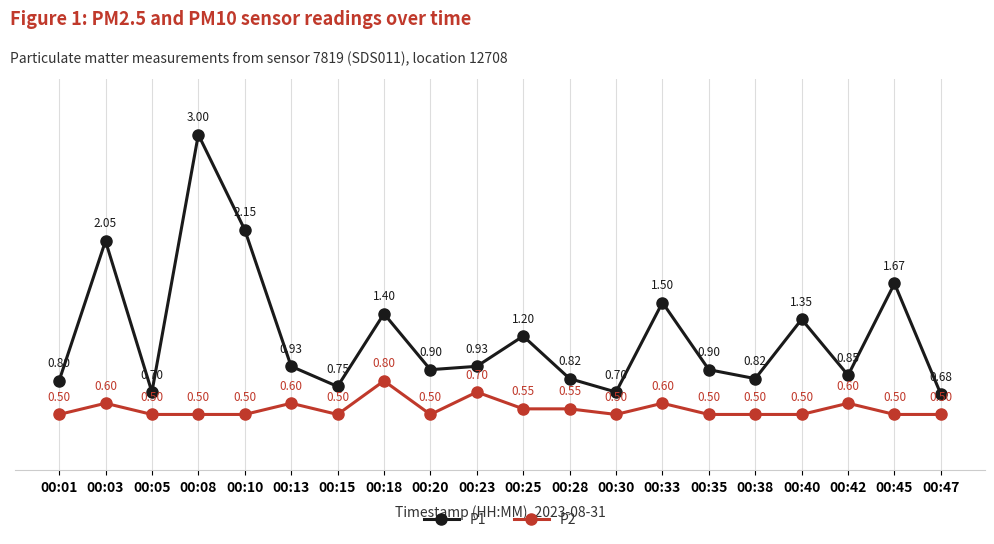

The value of P1 at 00:20 is 0.3. True or false?

False